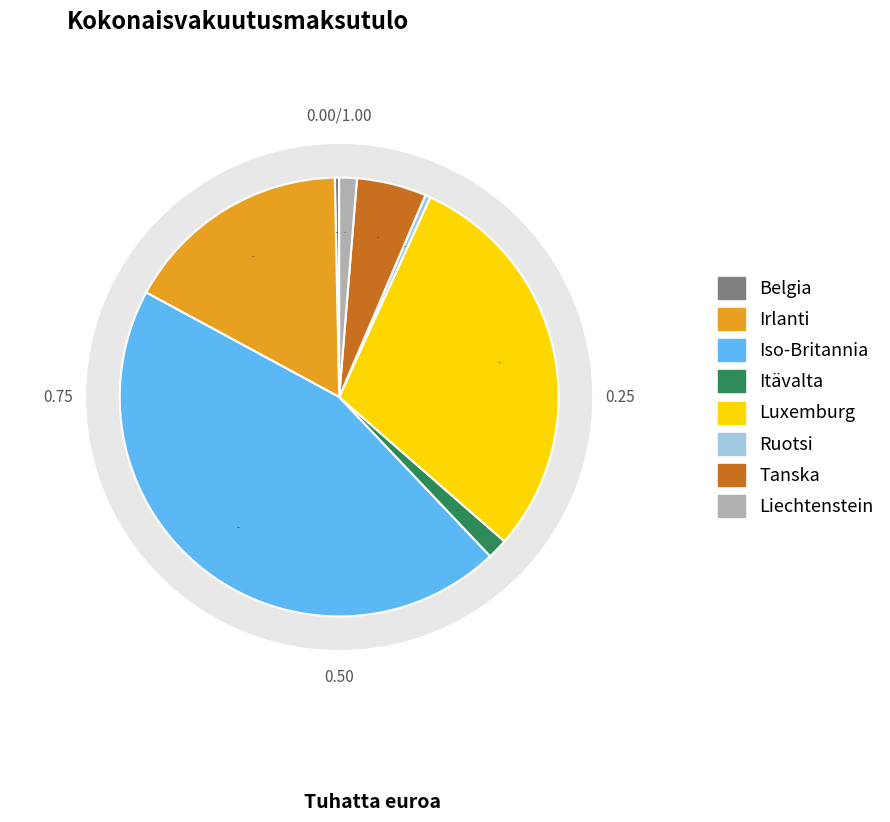

The Belgia slice represents 10% of the pie. True or false?

False